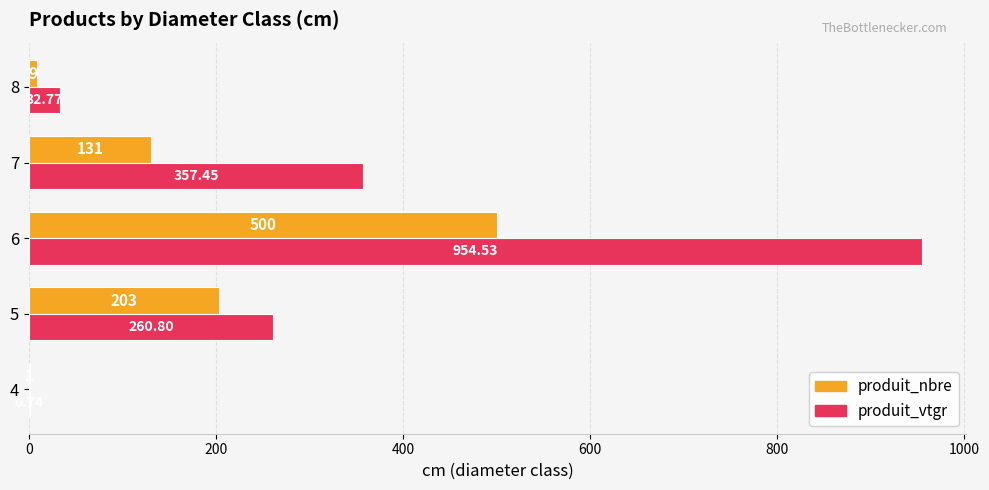

Which category has the highest value in the produit_vtgr series?

6